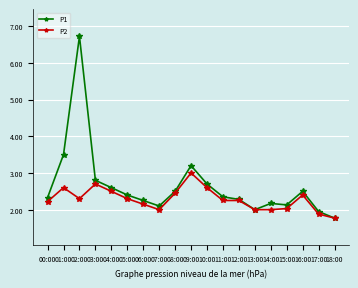

The value of P1 at 00:00 is 3.6. True or false?

False